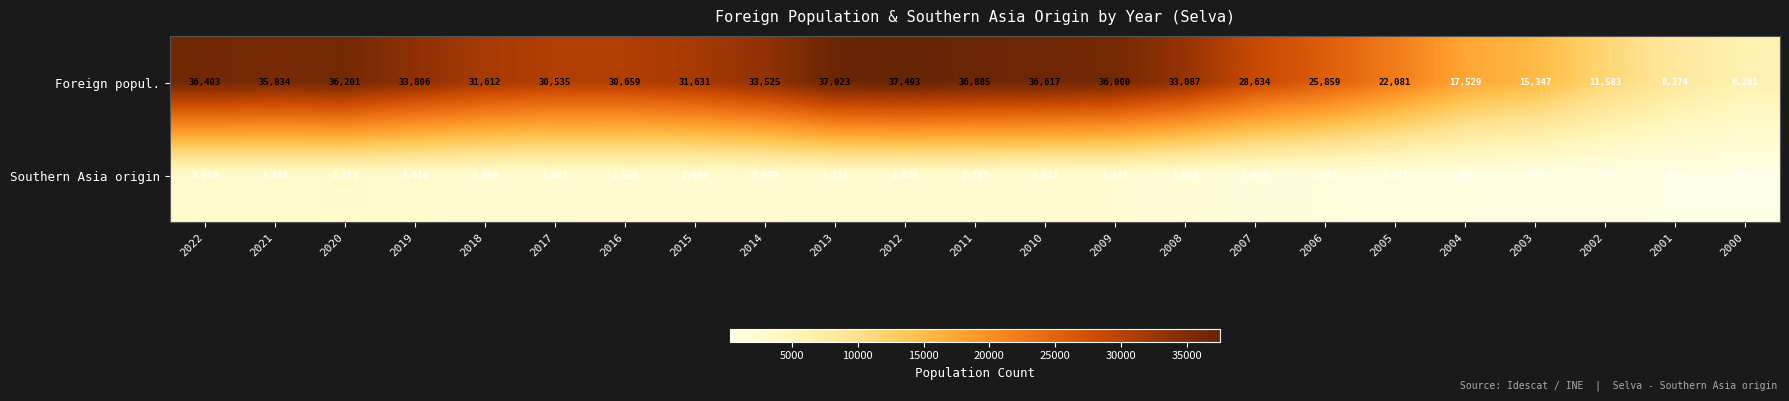

What is the difference between the highest and lowest values at 2000?

5953